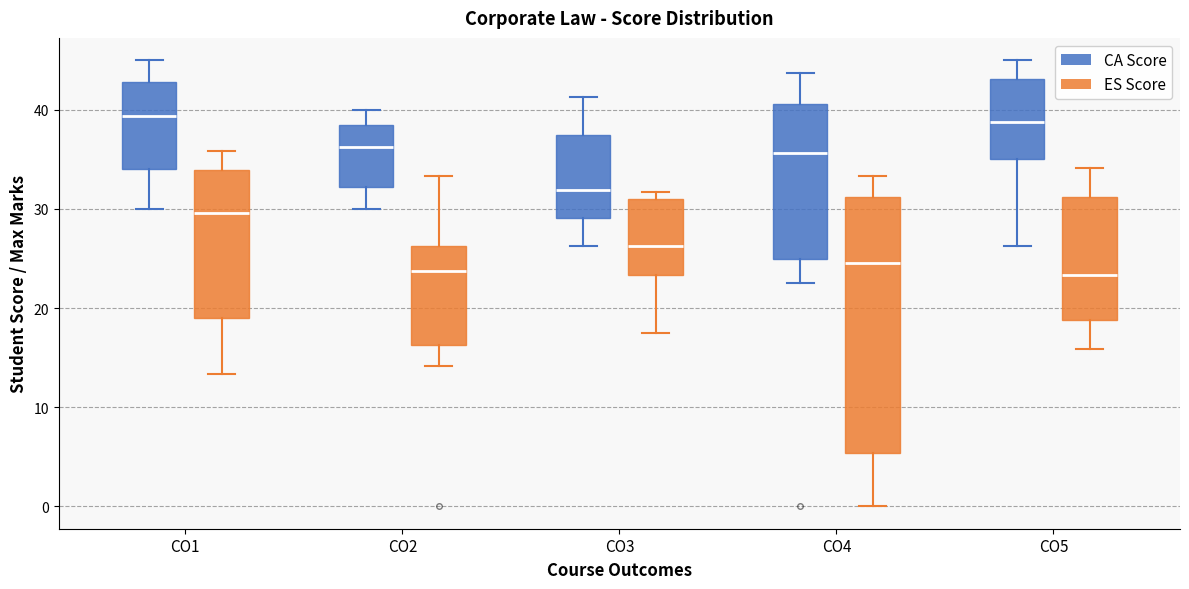

Comparing the boxes themselves (not the whiskers), which one is the tallest?

CO4 (ES Score)